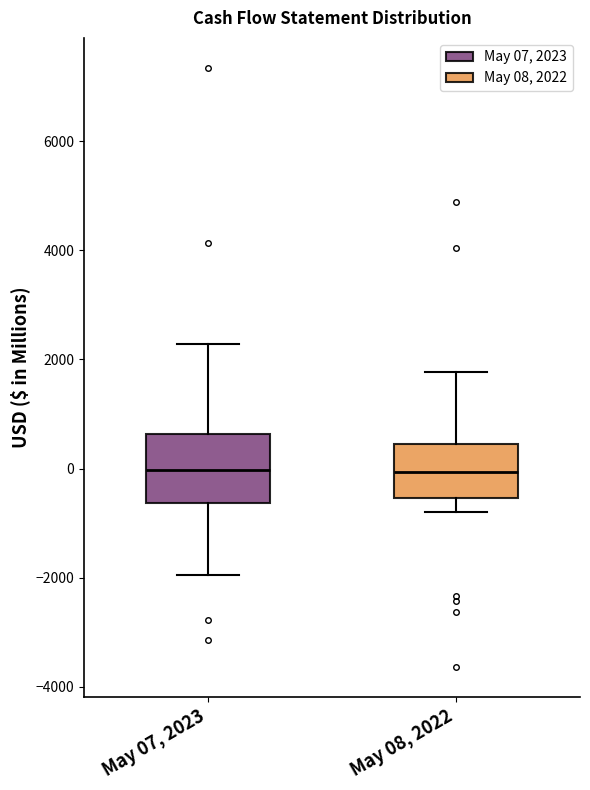

Reading left to right, read every box against the y-axis: the position of its median line, the range the box covers, and the ends of its whiskers. The values are not printed on the chart, so give them approximately, as read against the axis.

May 07, 2023: median 0, box -600 to 600, whiskers -2000 to 2200
May 08, 2022: median 0, box -600 to 400, whiskers -800 to 1800